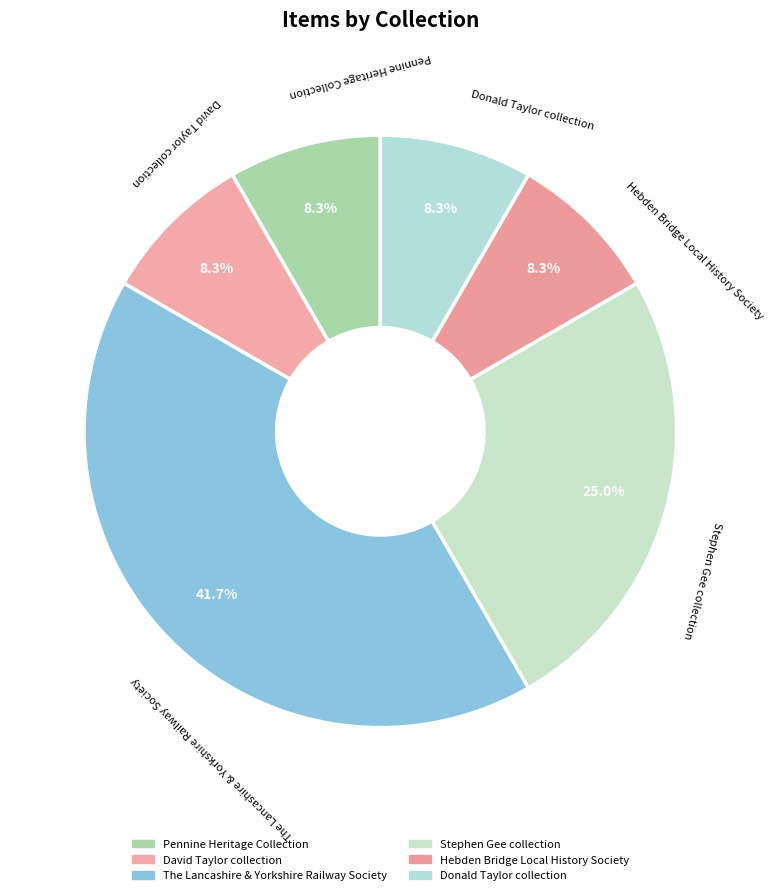

Combined, do Stephen Gee collection and Donald Taylor collection account for over 50%?

No